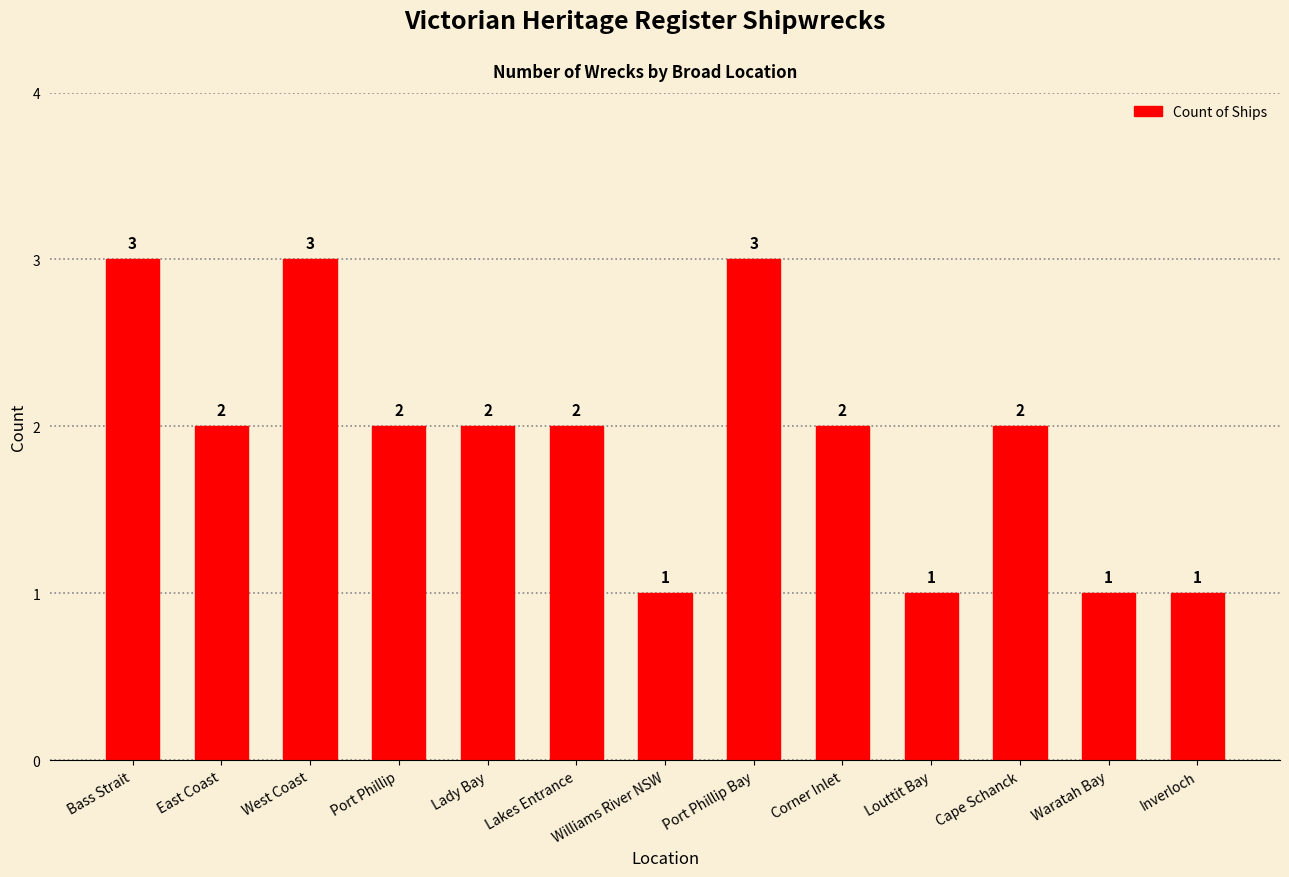

What is the smallest value displayed?

1